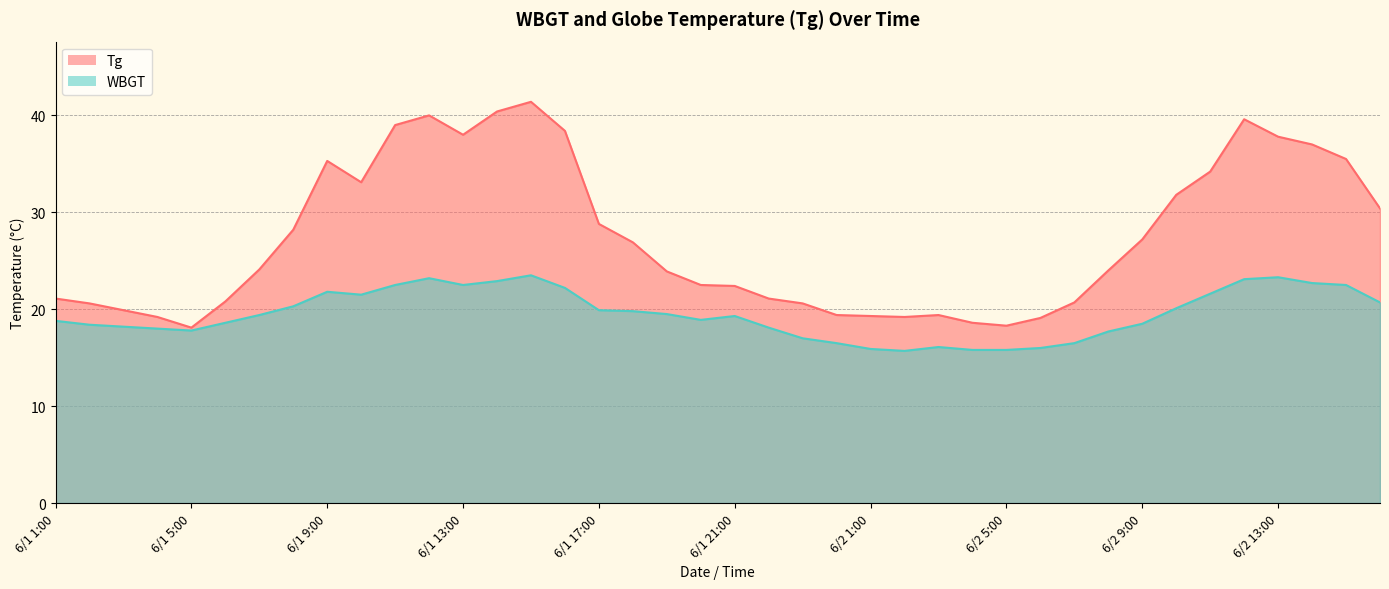

List the series in order of their overall mean, lowest first.

WBGT, Tg